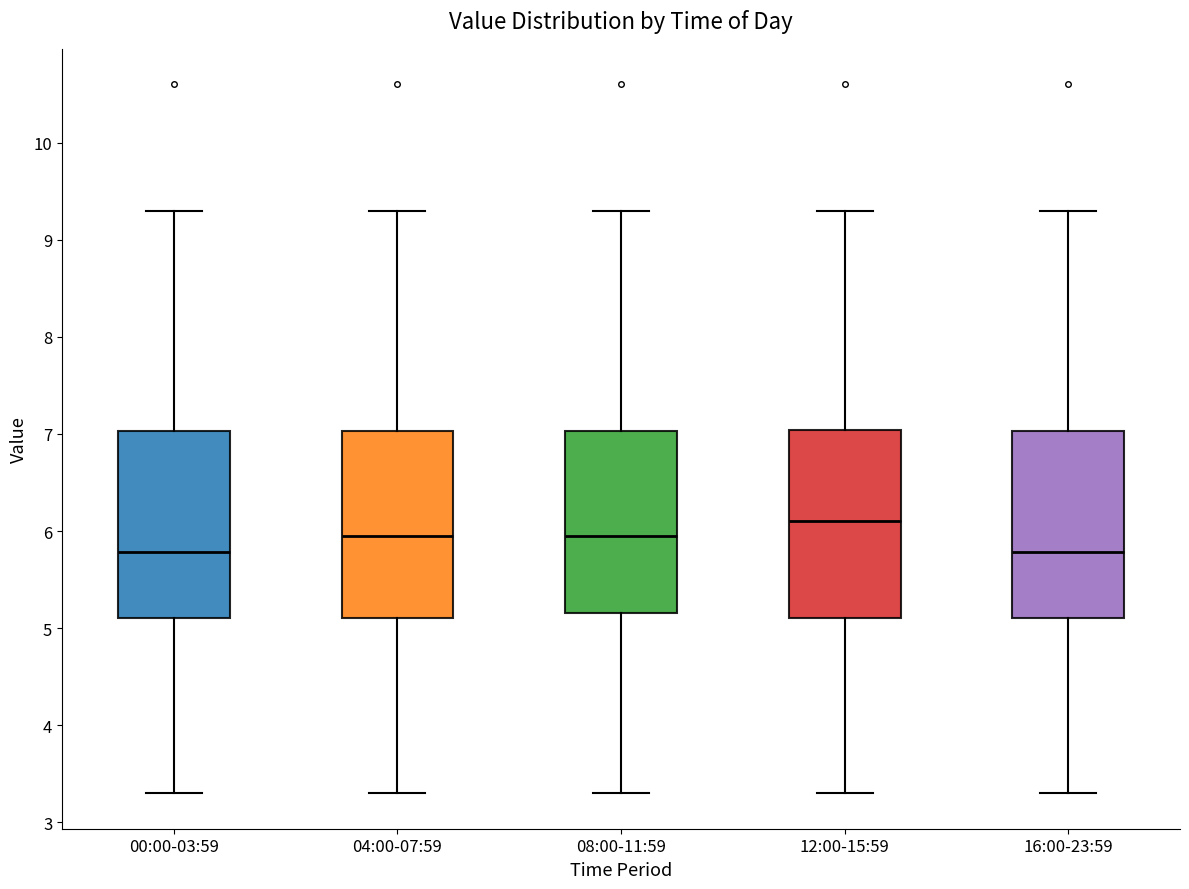

Where is the lower edge of the box for 16:00-23:59 on the y-axis? The values are not printed on the chart, so give them approximately, as read against the axis.

5.1